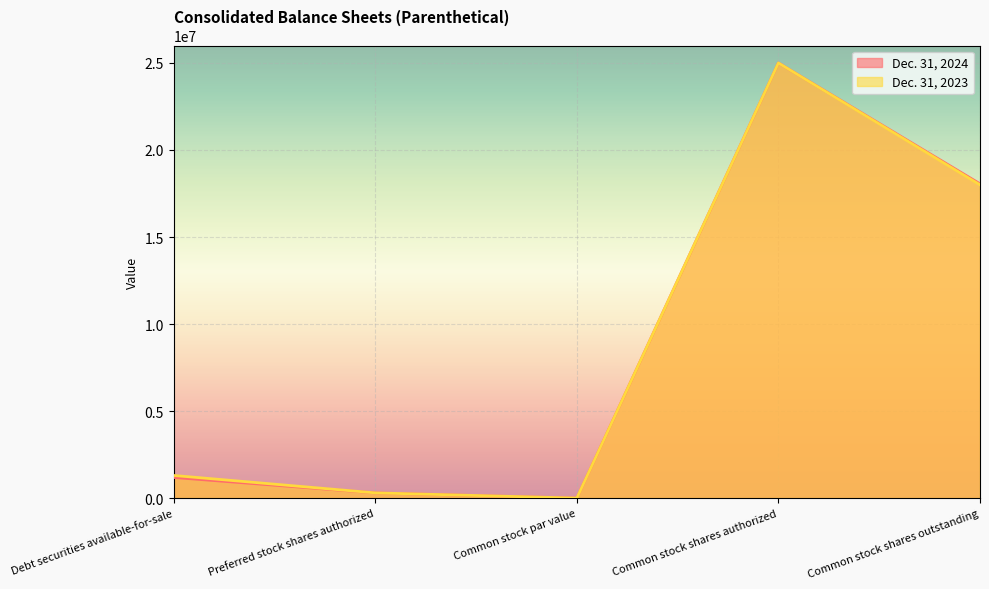

Which series has the widest spread of values?

Dec. 31, 2024